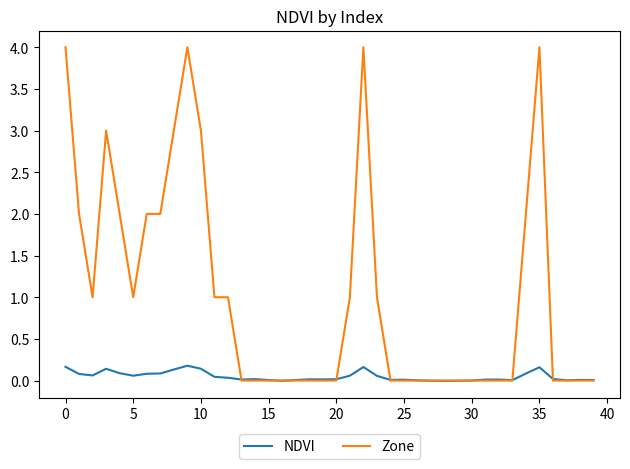

Does the chart display data point markers on the line(s)?

No